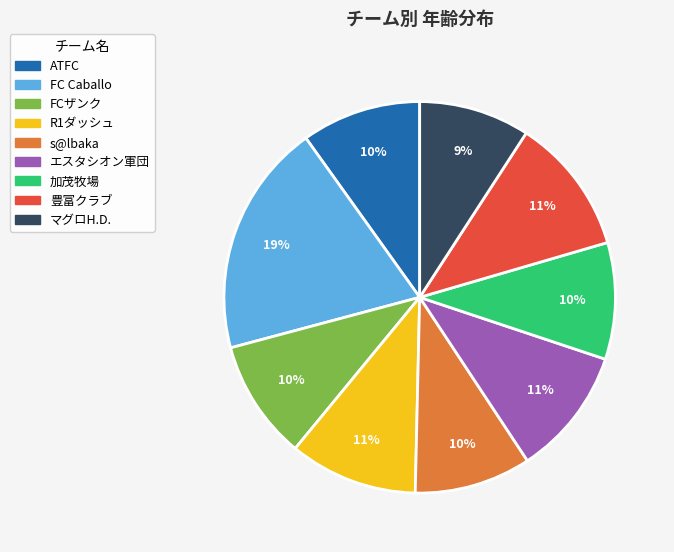

To the nearest percent, what is the difference between the largest and smallest slice percentages?

10%